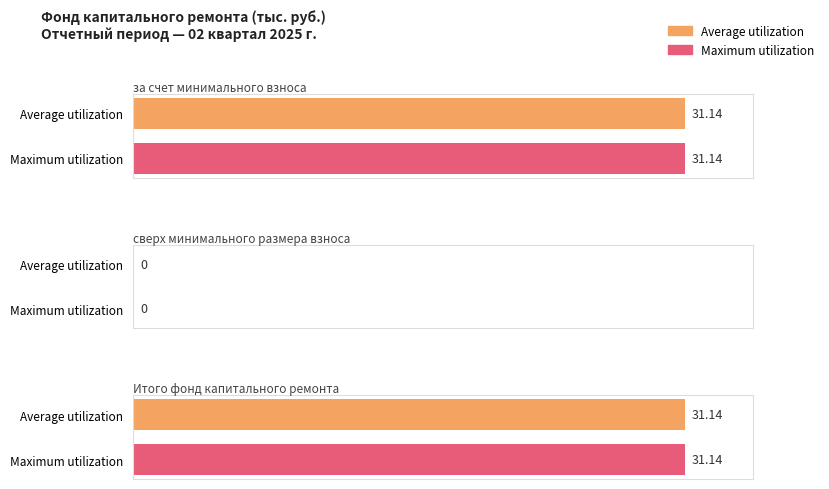

Which series has the widest spread of values?

Average utilization